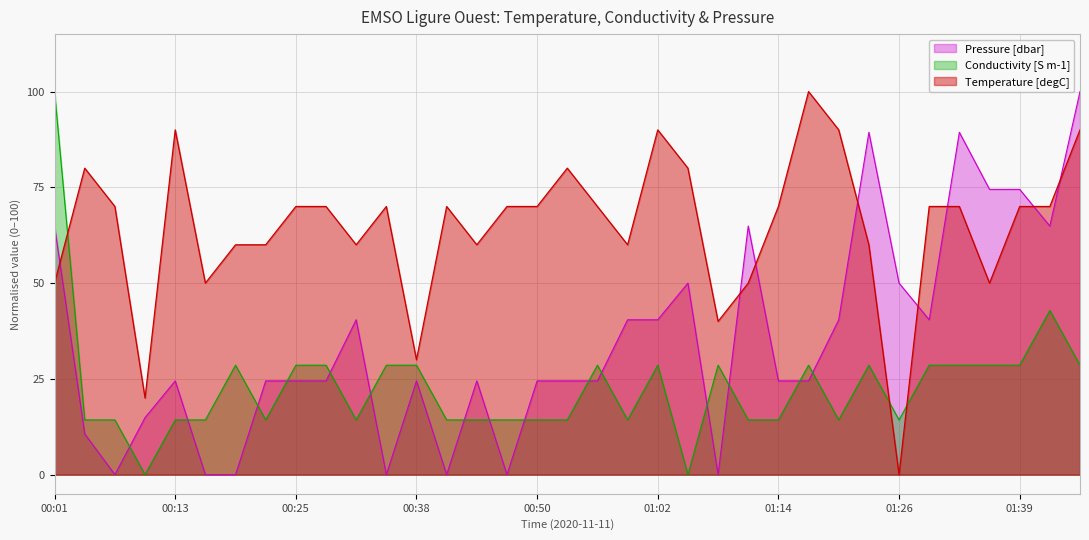

Where is Conductivity [S m-1] nearest to the value 50?

2020-11-11T01:42:13Z